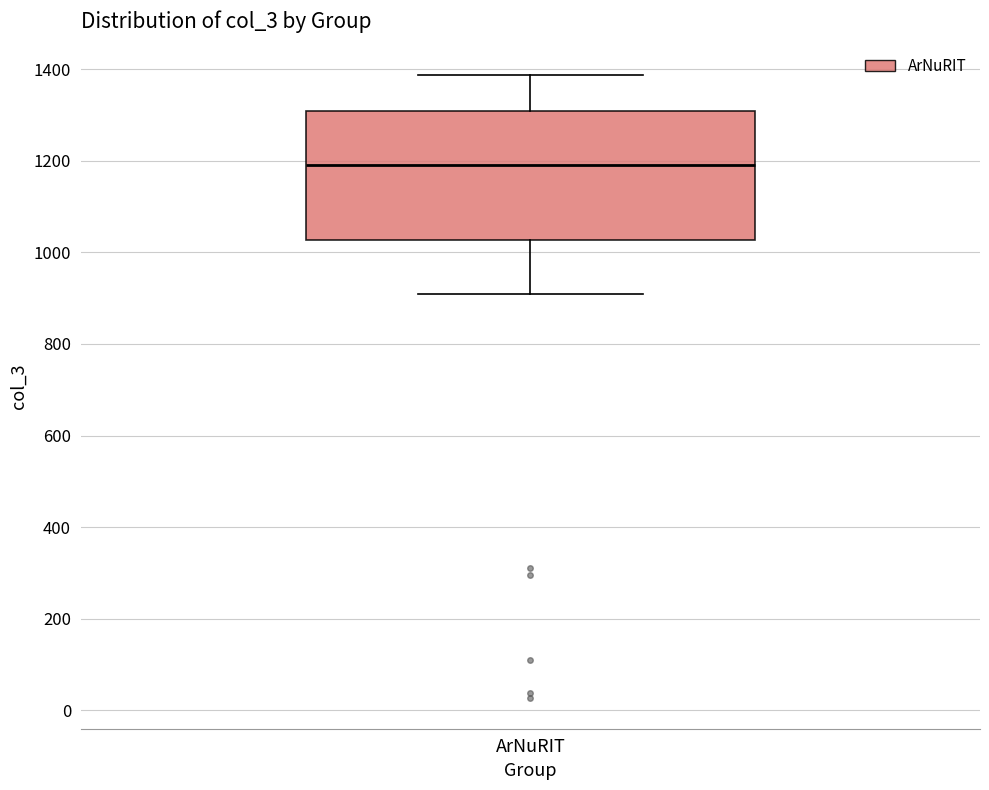

Read this box plot against the y-axis: the position of the median line, the range covered by the box, and the ends of both whiskers. The values are not printed on the chart, so give them approximately, as read against the axis.

median 1200, box 1020 to 1300, whiskers 900 to 1380